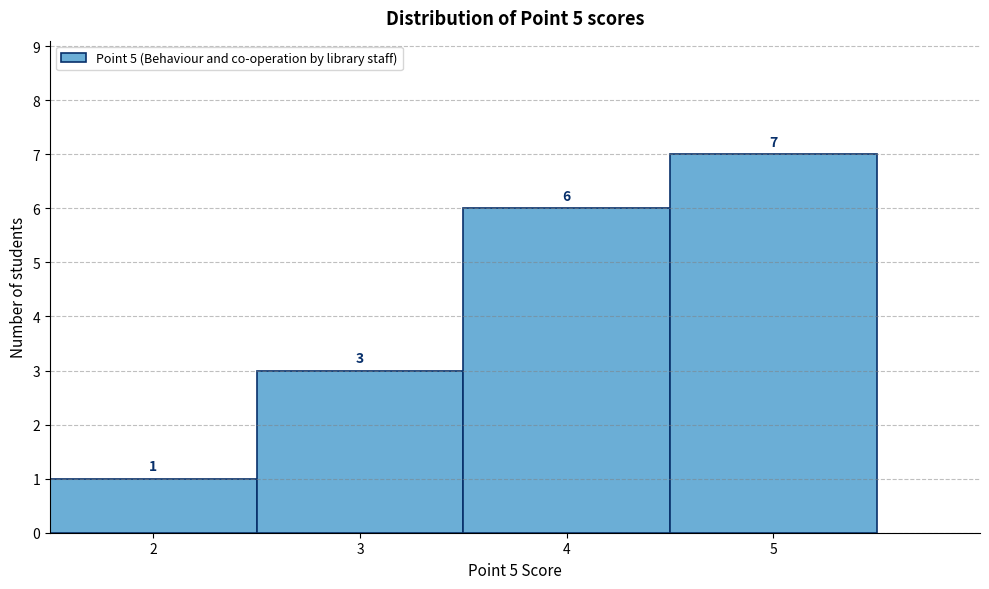

What is the height of the bar covering 3.5 to 4.5 on the x-axis?

6